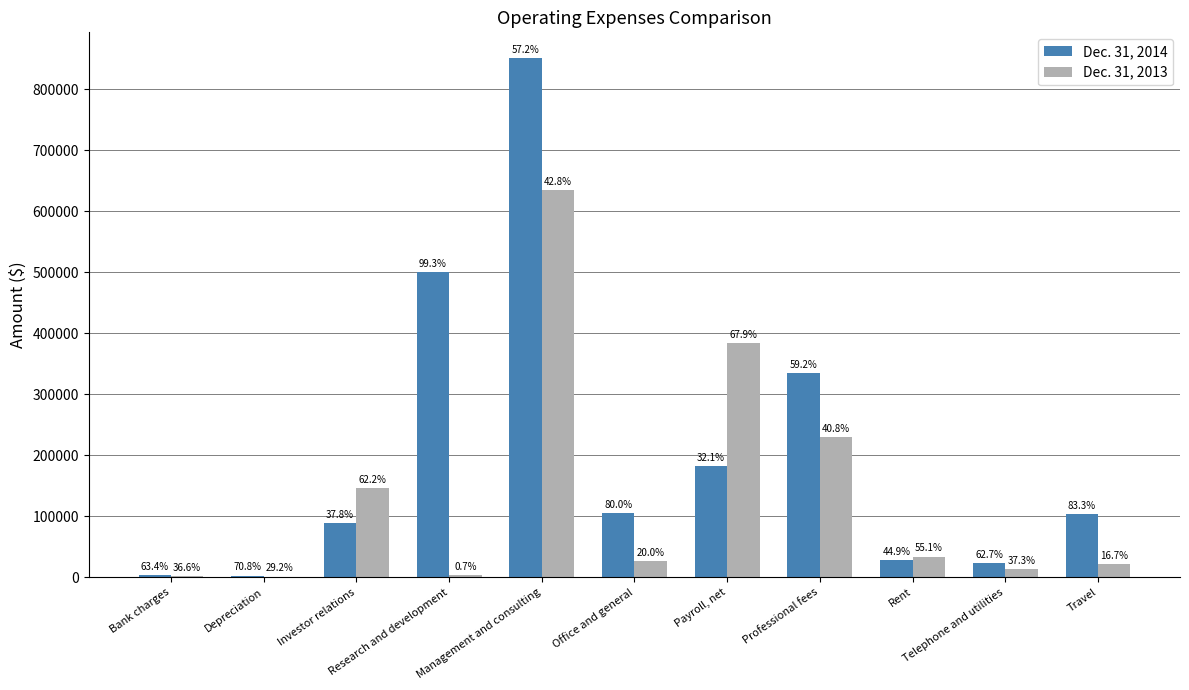

Which series has the largest range (max minus min)?

Dec. 31, 2014